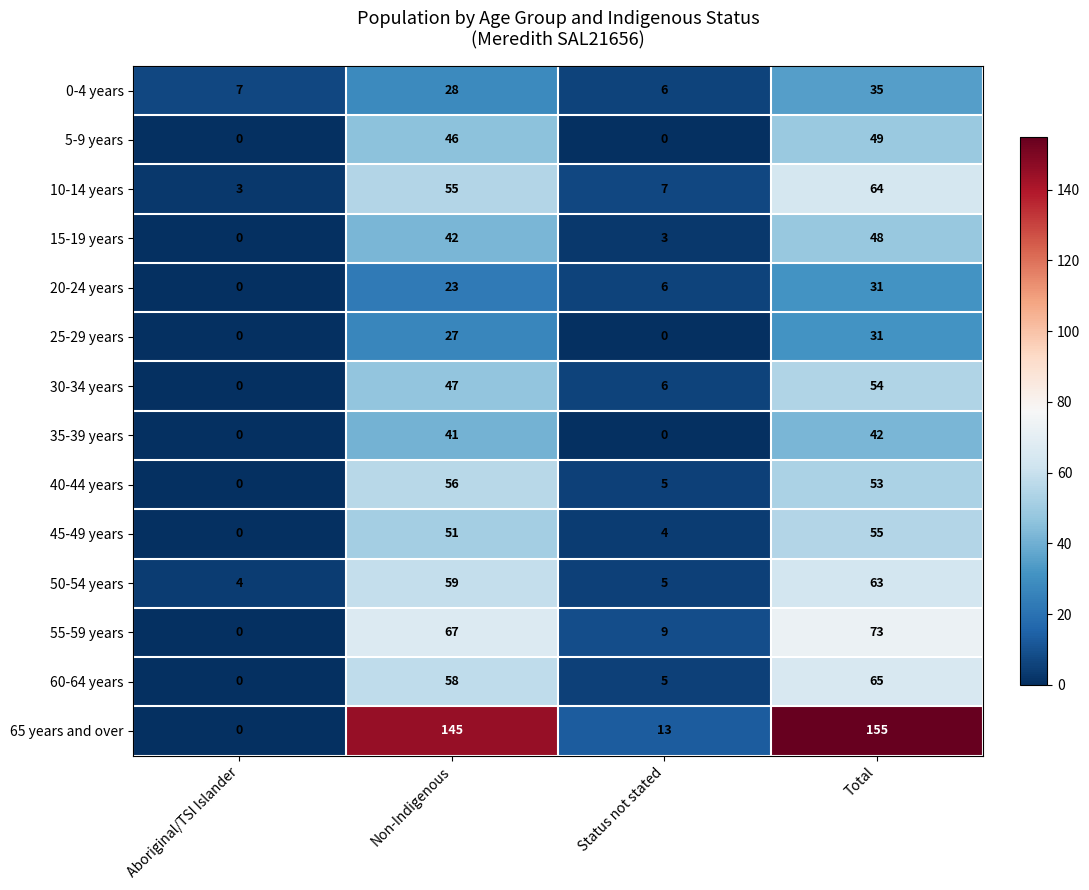

At which category is the sum across all series the highest?

Total